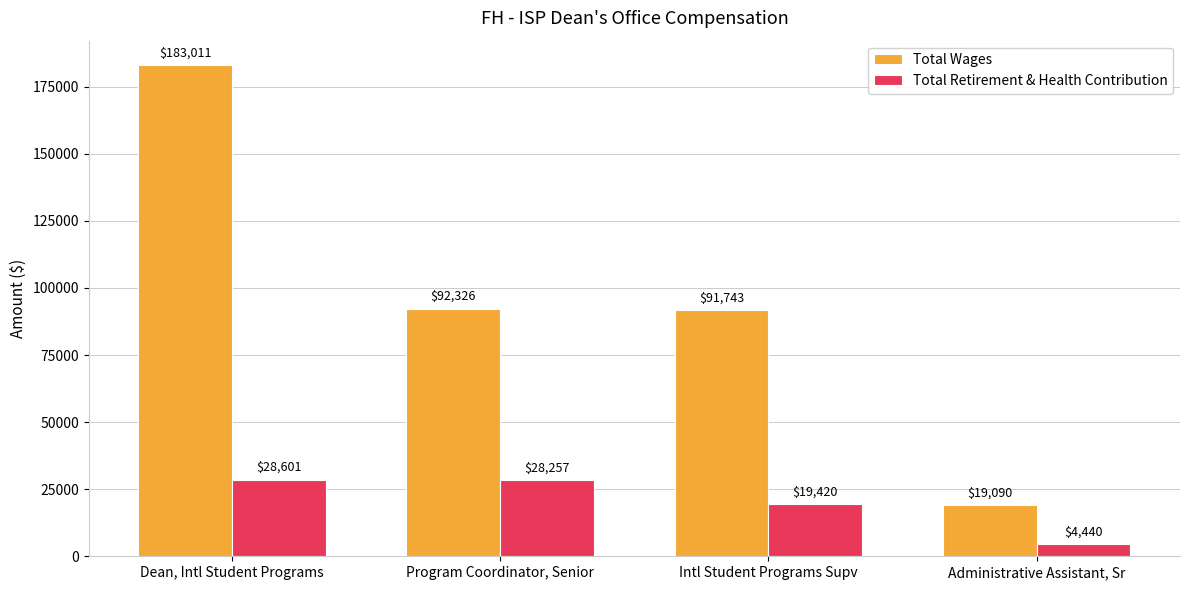

Which category has the highest value across all series?

Dean, Intl Student Programs